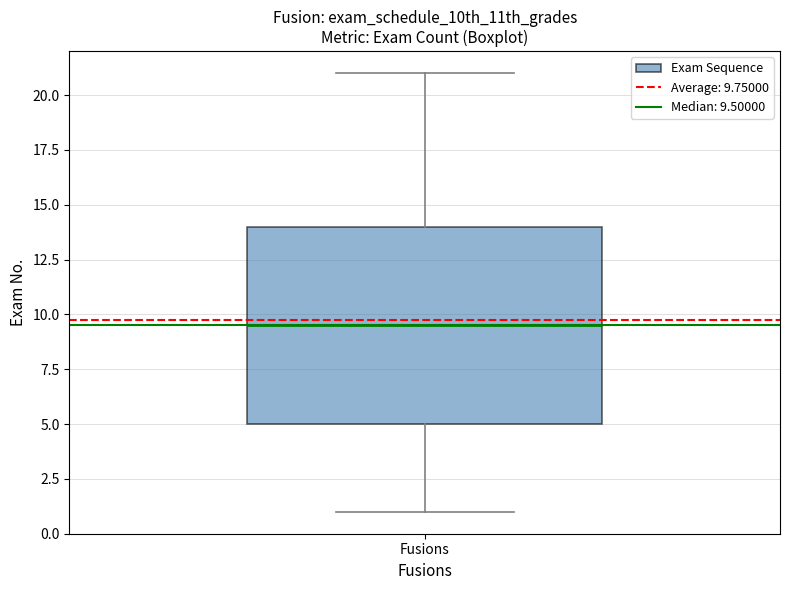

Transcribe this box plot: give where the median line is, the range the box spans, and where the two whiskers end, as read against the y-axis. The values are not printed on the chart, so give them approximately, as read against the axis.

median 9.5, box 5.0 to 14.0, whiskers 1.0 to 21.0